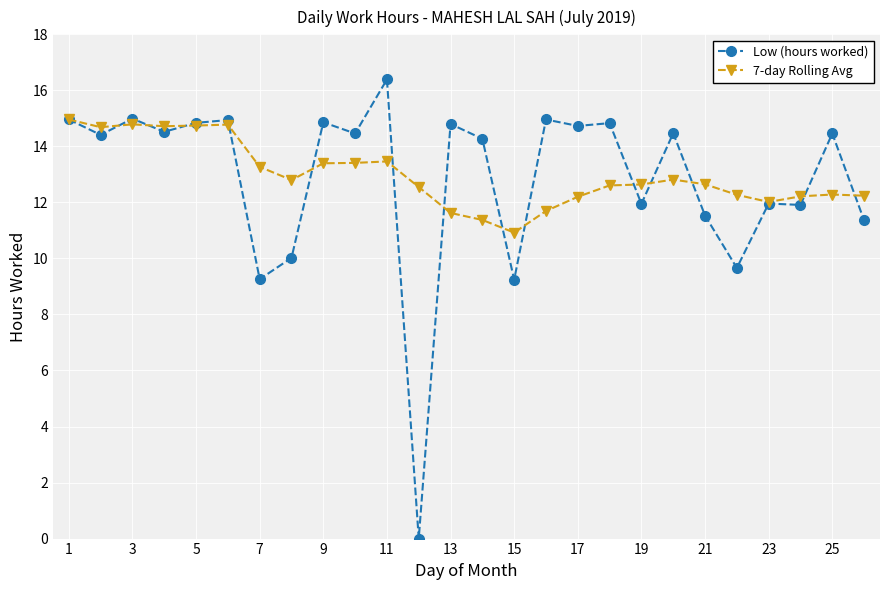

What is the maximum value shown in the chart?

16.4